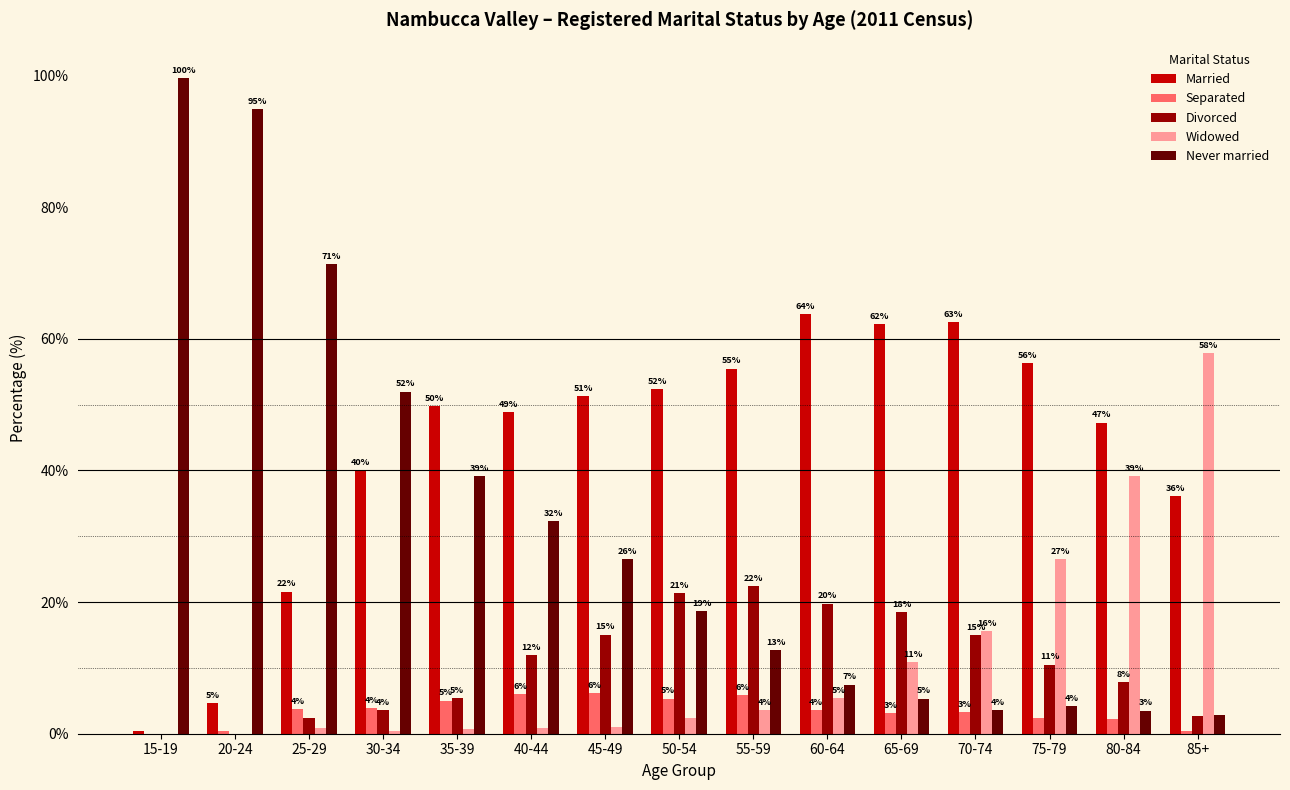

What is the sum of all Separated values?

51.7